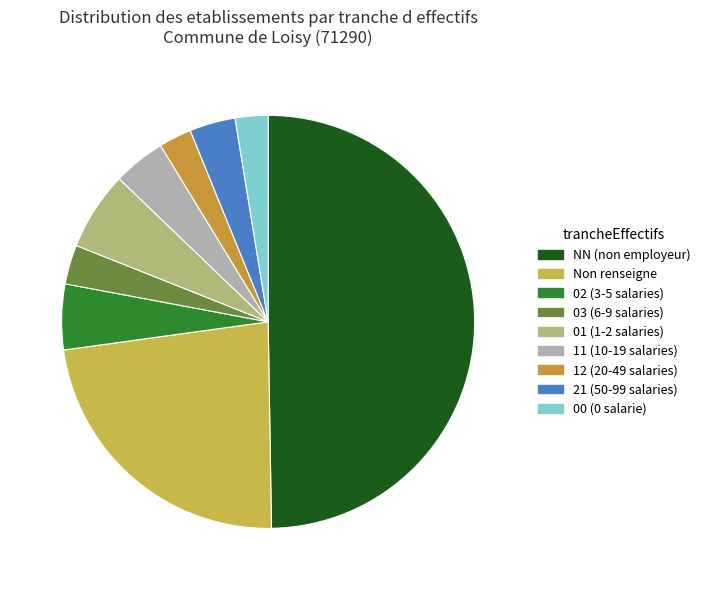

How many segments does this pie chart have?

9